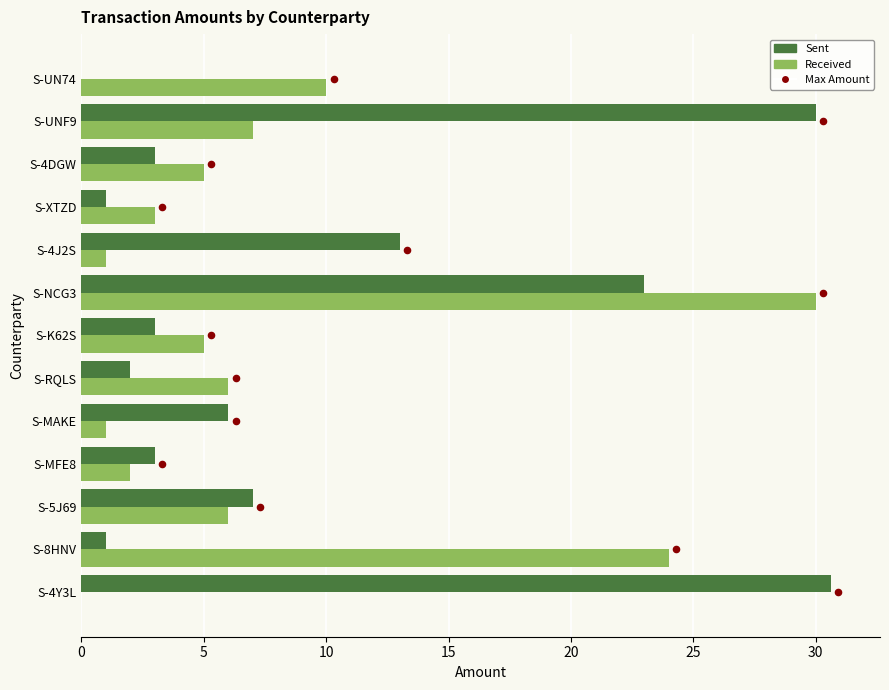

At how many categories does at least one series exceed 30?

1